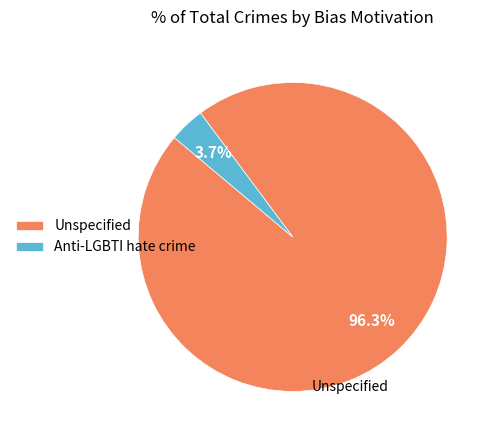

To the nearest percent, what is the difference between the largest and smallest slice percentages?

93%